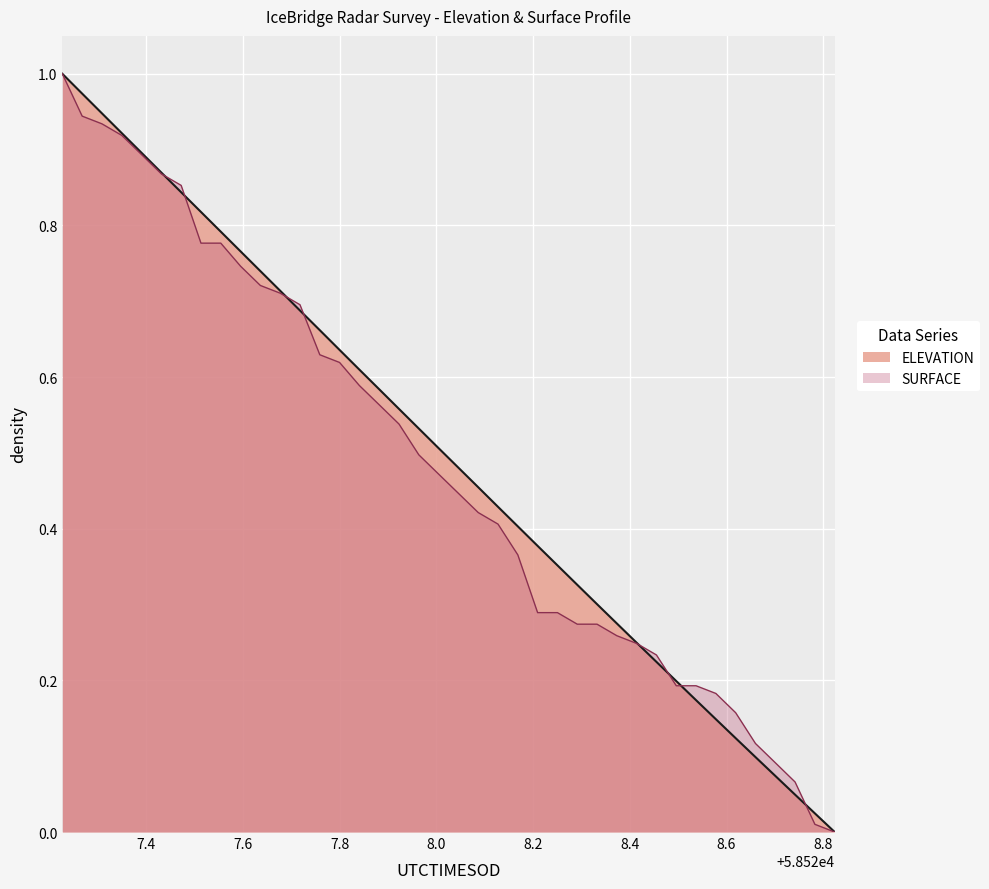

Does the chart display data point markers on the line(s)?

No